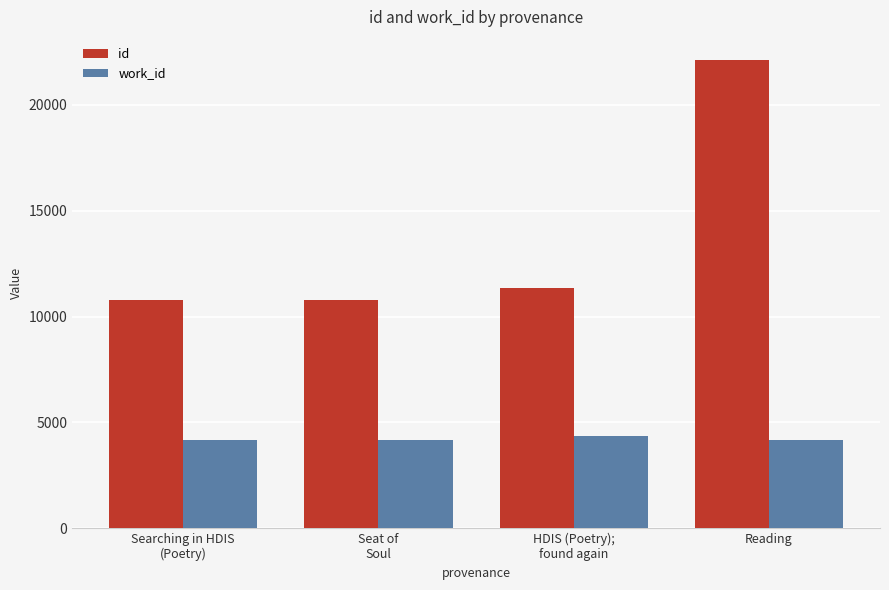

Rank the series by their maximum value, from highest to lowest.

id, work_id